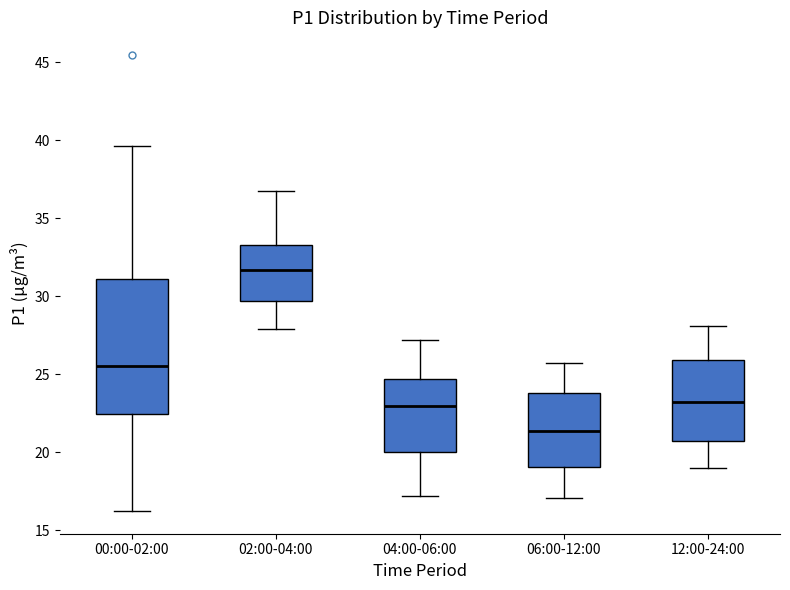

Reading left to right, read every box against the y-axis: the position of its median line, the range the box covers, and the ends of its whiskers. The values are not printed on the chart, so give them approximately, as read against the axis.

00:00-02:00: median 25.5, box 22.5 to 31.0, whiskers 16.5 to 39.5
02:00-04:00: median 31.5, box 29.5 to 33.5, whiskers 28.0 to 37.0
04:00-06:00: median 23.0, box 20.0 to 24.5, whiskers 17.0 to 27.0
06:00-12:00: median 21.5, box 19.0 to 24.0, whiskers 17.0 to 25.5
12:00-24:00: median 23.5, box 21.0 to 26.0, whiskers 19.0 to 28.0